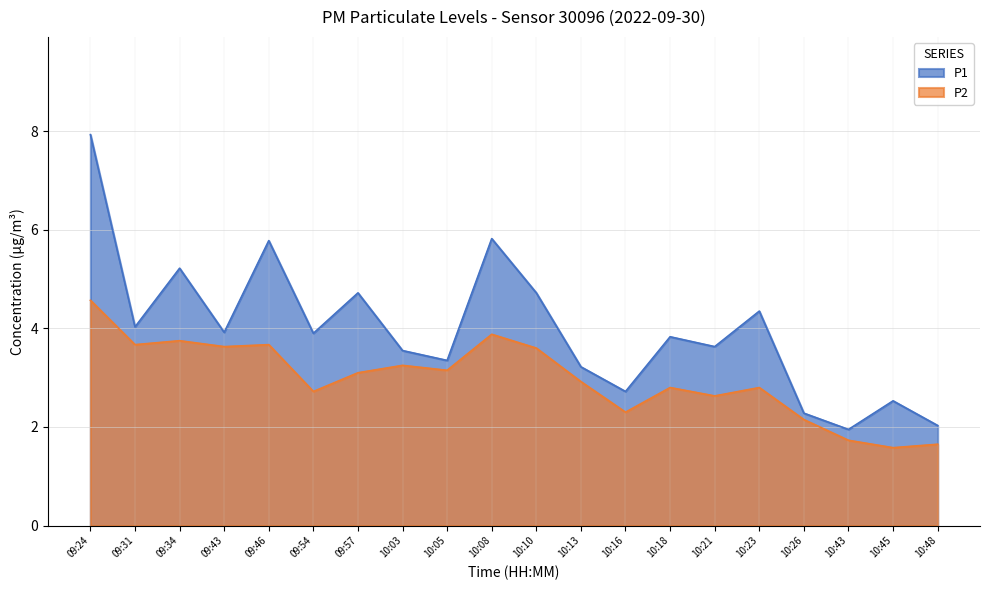

The P2 series shows 1.2 at 10:13. True or false?

False